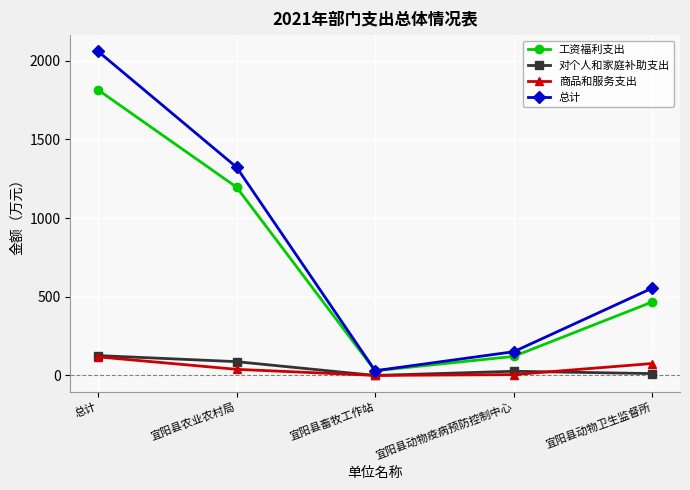

Which category has the highest value across all series?

总计